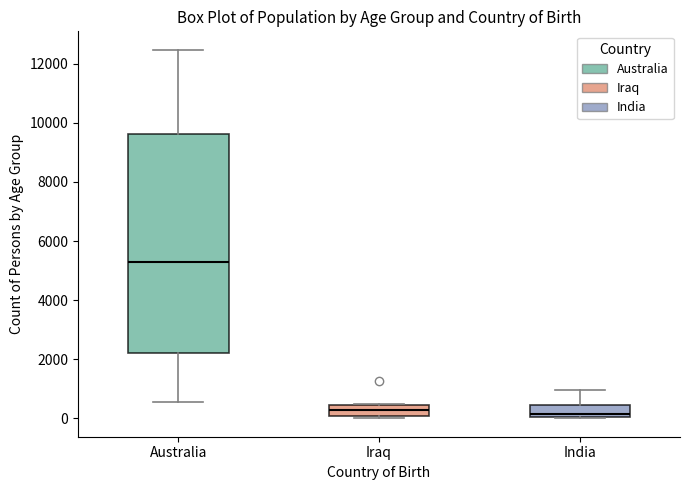

Reading left to right, read every box against the y-axis: the position of its median line, the range the box covers, and the ends of its whiskers. The values are not printed on the chart, so give them approximately, as read against the axis.

Australia: median 5200, box 2200 to 9600, whiskers 600 to 12400
Iraq: median 200, box 0 to 400, whiskers 0 (just below the box's lower edge) to 400
India: median 200, box 0 to 400, whiskers 0 to 1000